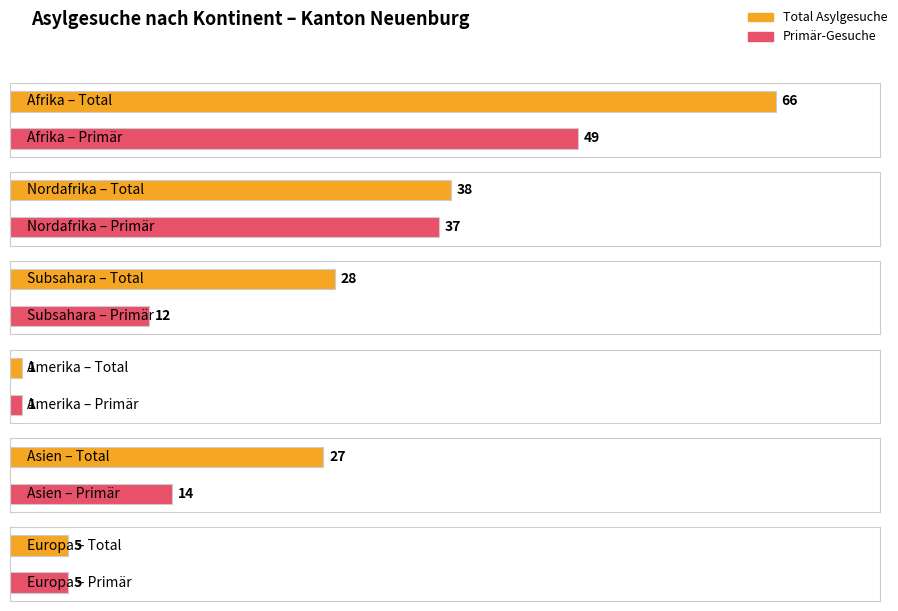

Rank the series by their average value, from lowest to highest.

Primär-Gesuche, Total Asylgesuche